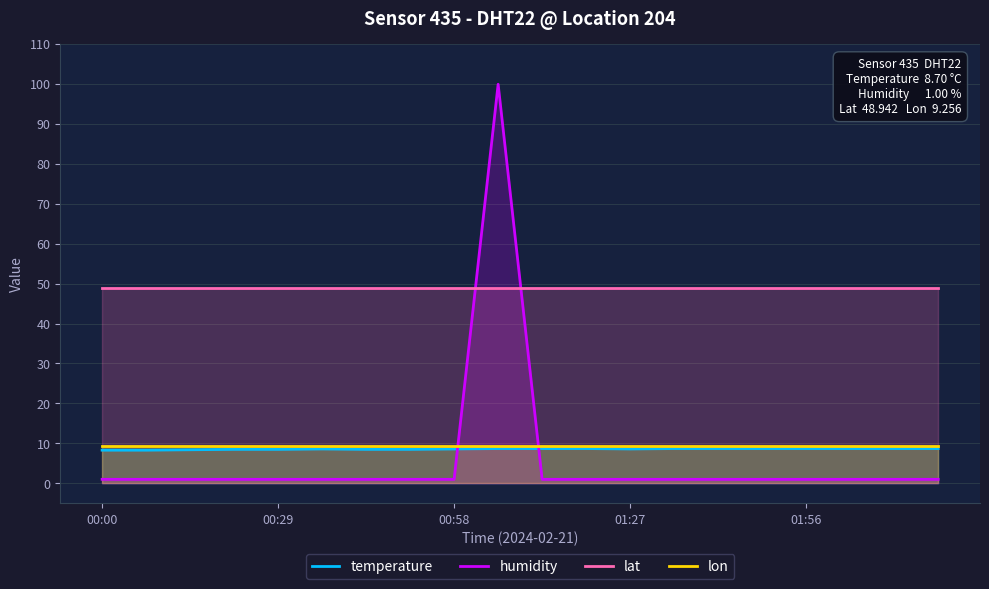

Which series has the widest spread of values?

humidity